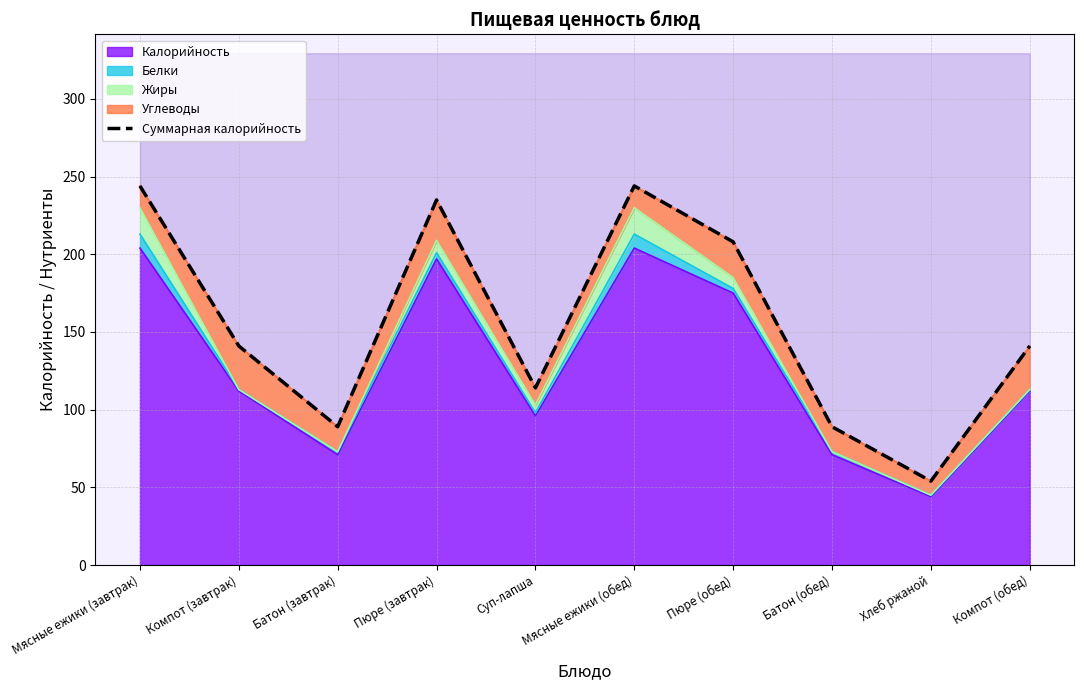

What value does the data have at Батон (обед)?

89